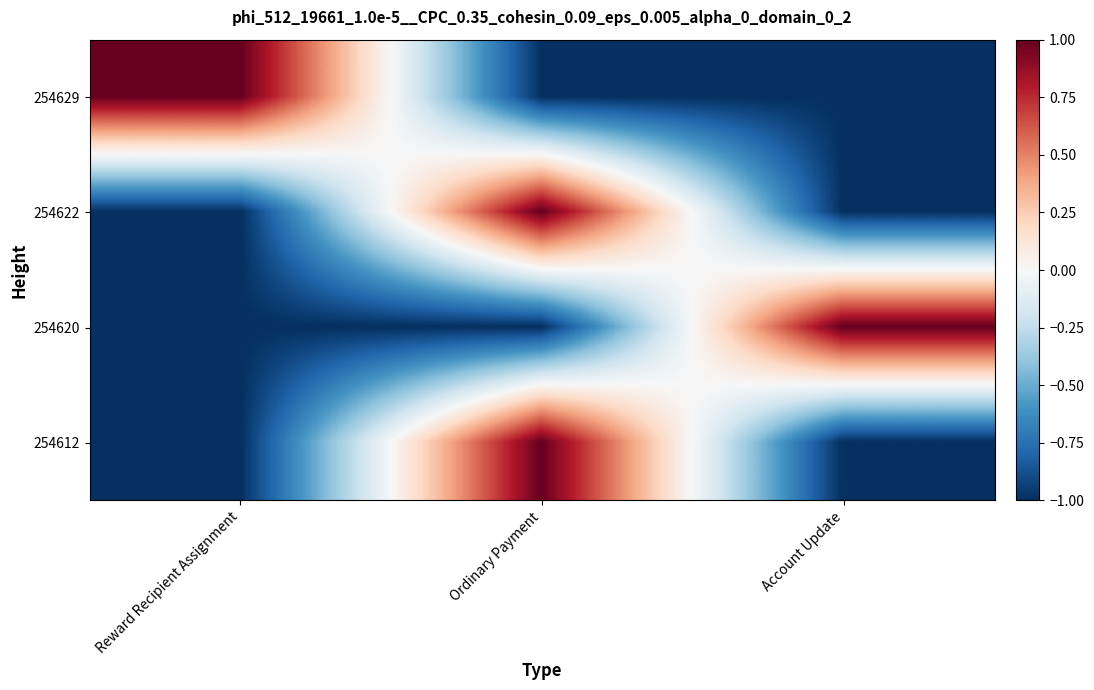

Reading left to right, list all the values displayed in this chart.

254629: Reward Recipient Assignment=1.0	Ordinary Payment=-1.0	Account Update=-1.0
254622: Reward Recipient Assignment=-1.0	Ordinary Payment=1.0	Account Update=-1.0
254620: Reward Recipient Assignment=-1.0	Ordinary Payment=-1.0	Account Update=1.0
254612: Reward Recipient Assignment=-1.0	Ordinary Payment=1.0	Account Update=-1.0